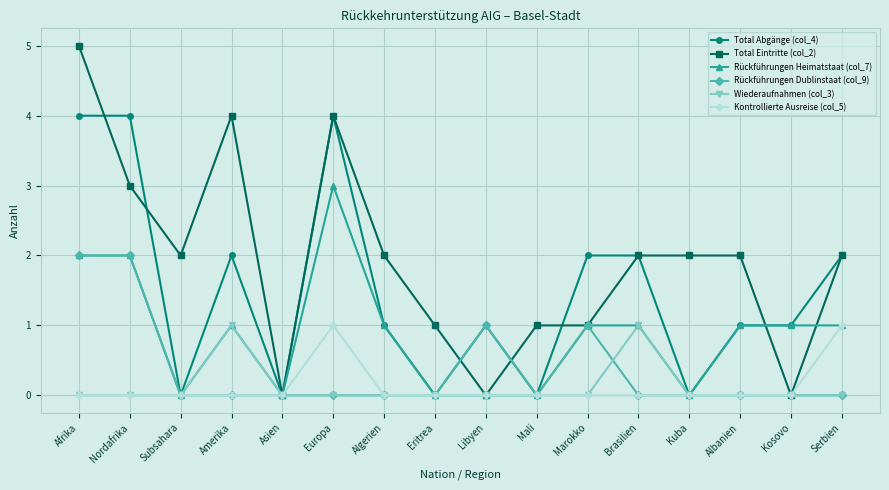

True or false: Wiederaufnahmen (col_3) has more than 1 points higher than both neighbors.

True